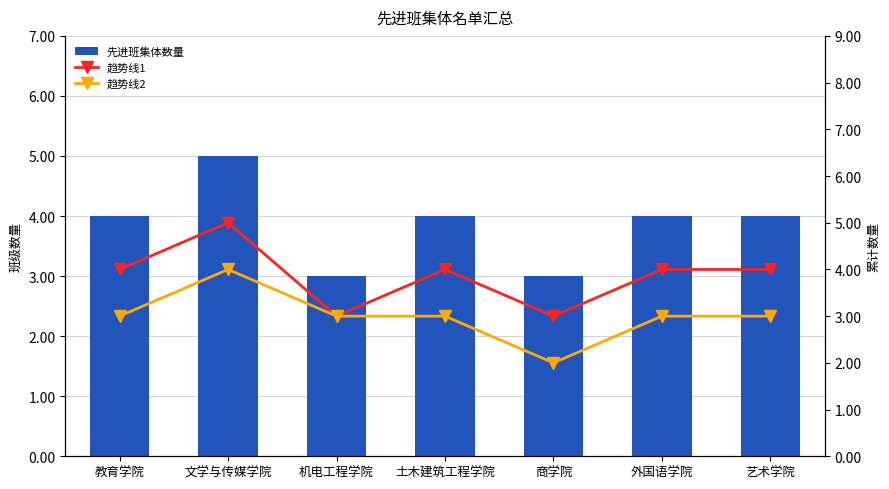

What is the spread (max minus min) of values at 商学院?

1